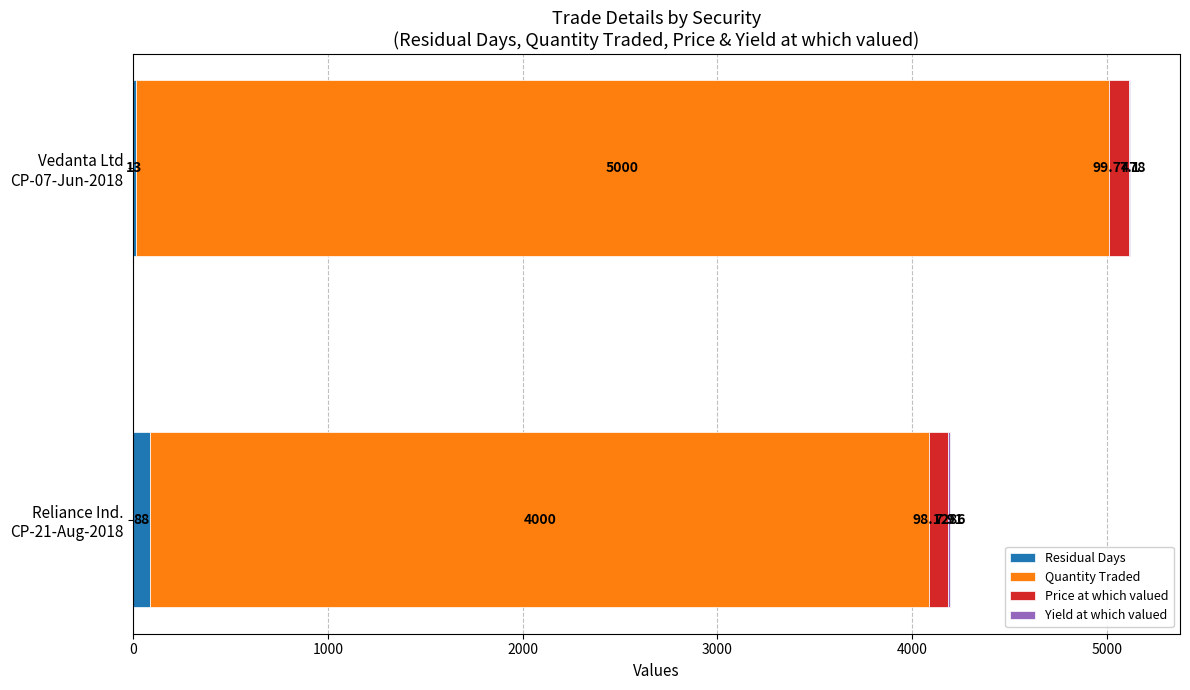

How many distinct data groups are displayed?

4